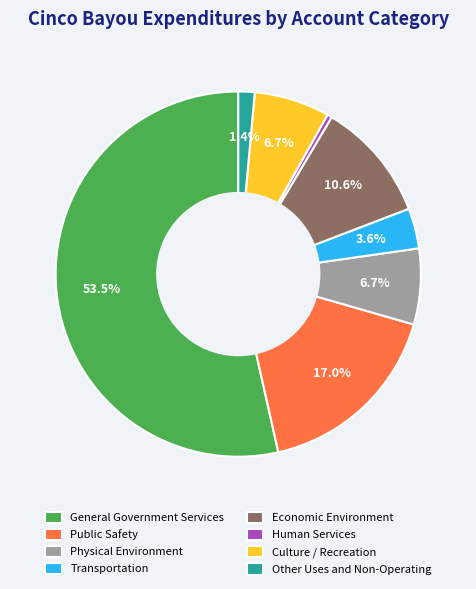

To the nearest percent, what percentage of the pie is Transportation?

4%